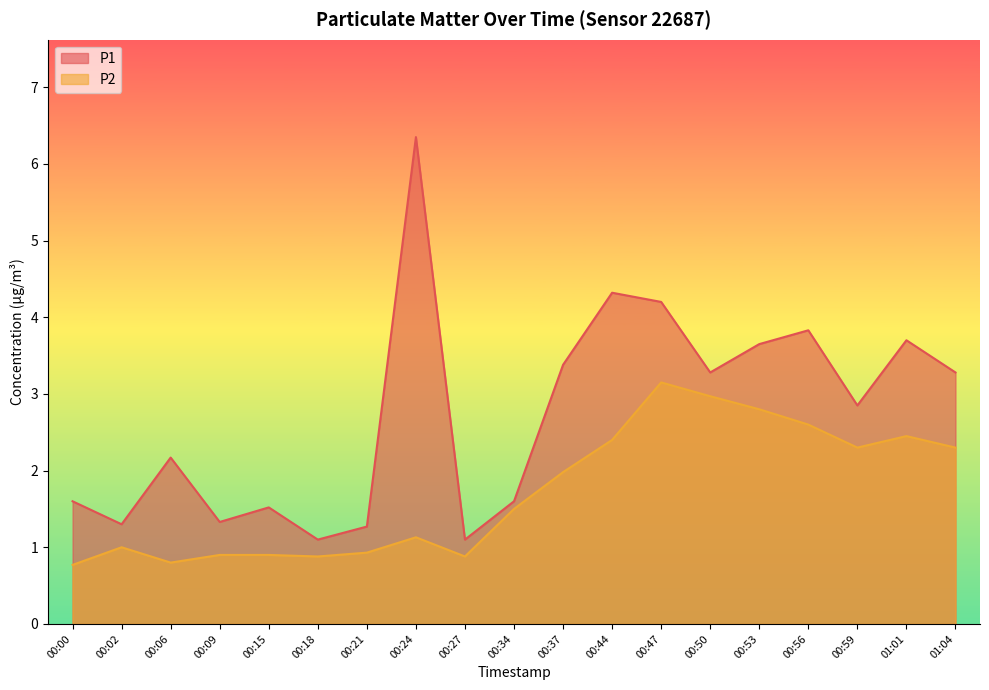

Which has a higher value, 00:53 or 00:02?

00:53